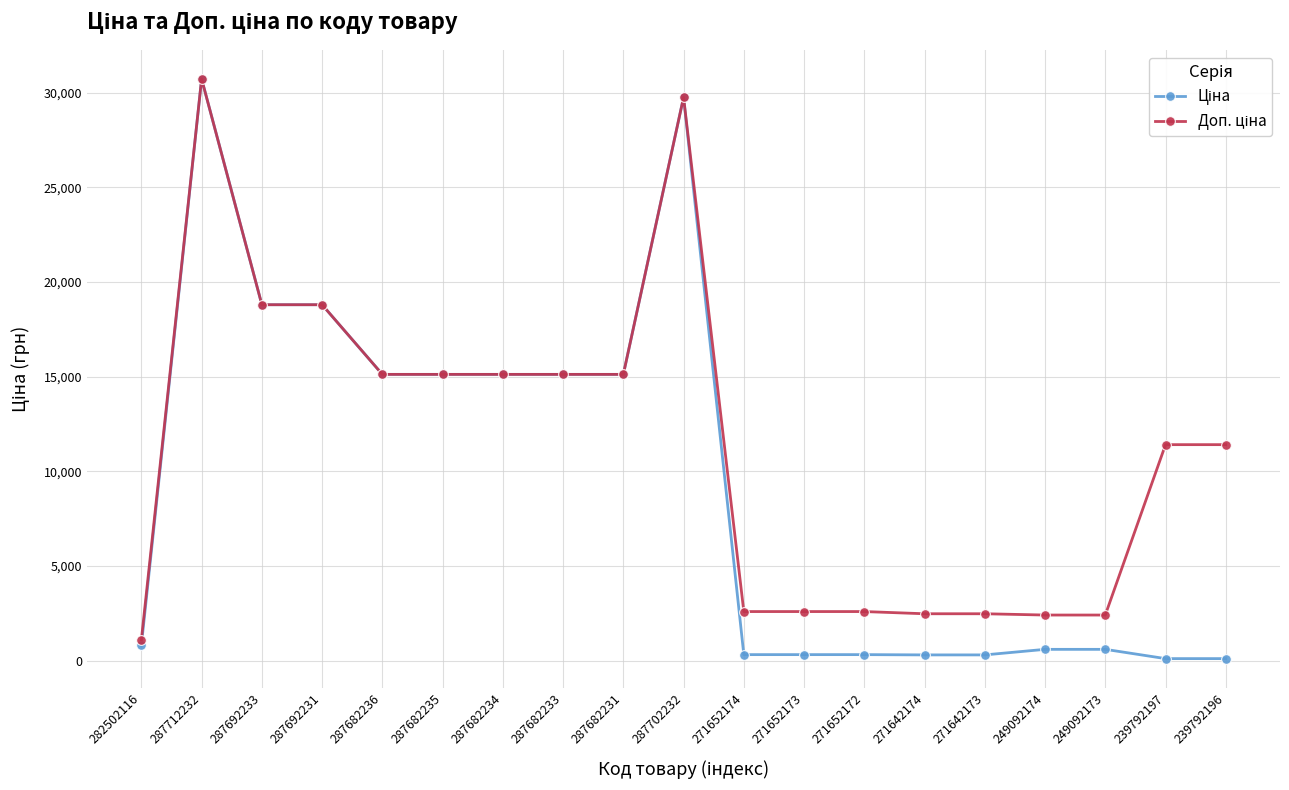

At how many categories does at least one series exceed 8704?

11